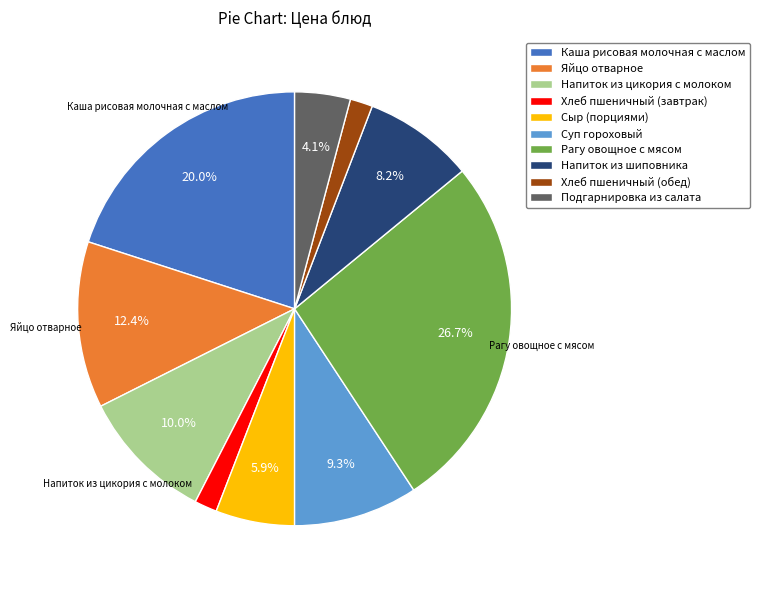

Is there a majority slice in this chart?

No